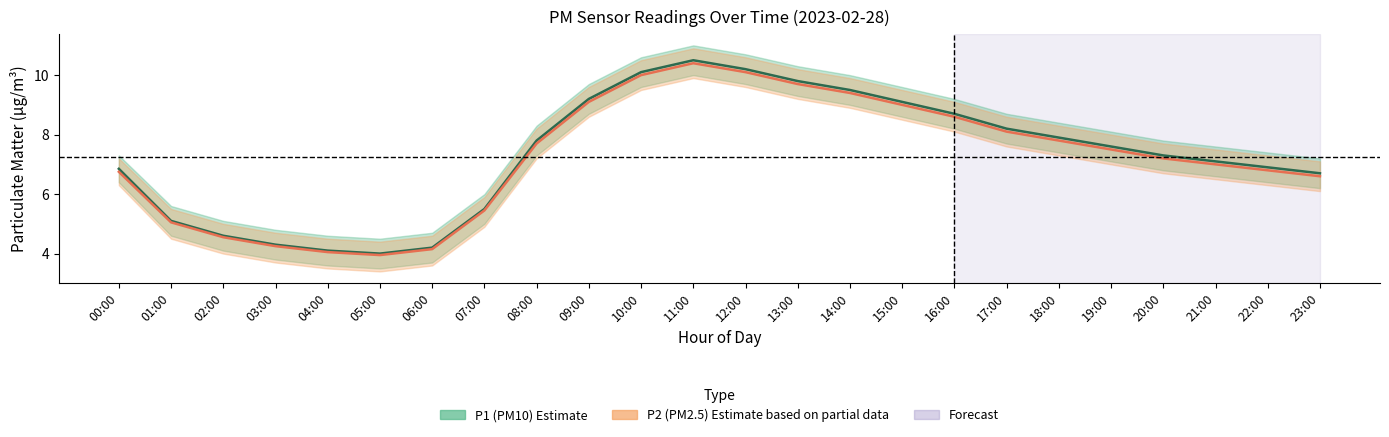

True or false: P1 (PM10) and P2 (PM2.5) cross at least once.

False